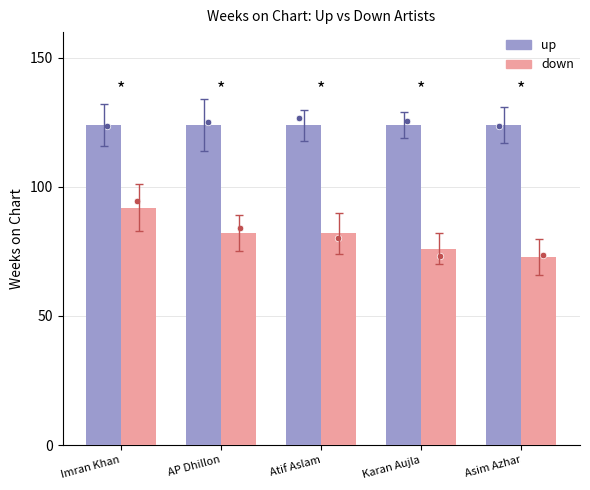

What is the total value across all series at Karan Aujla?

200